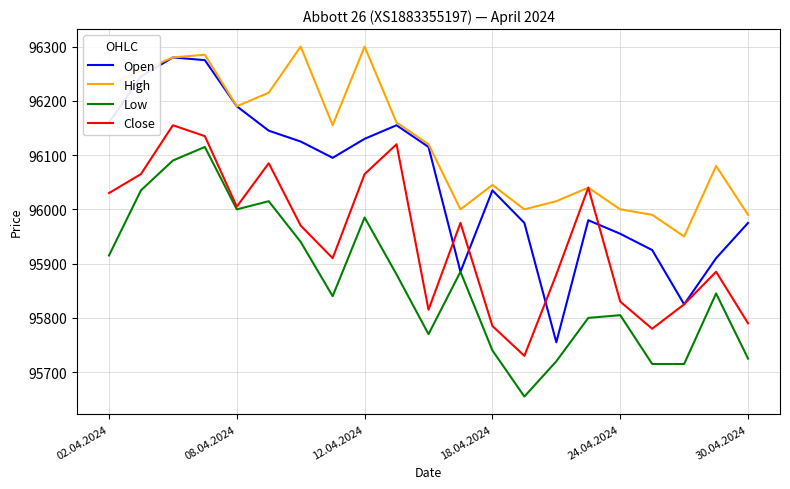

What is the average value of the Low series?

95866